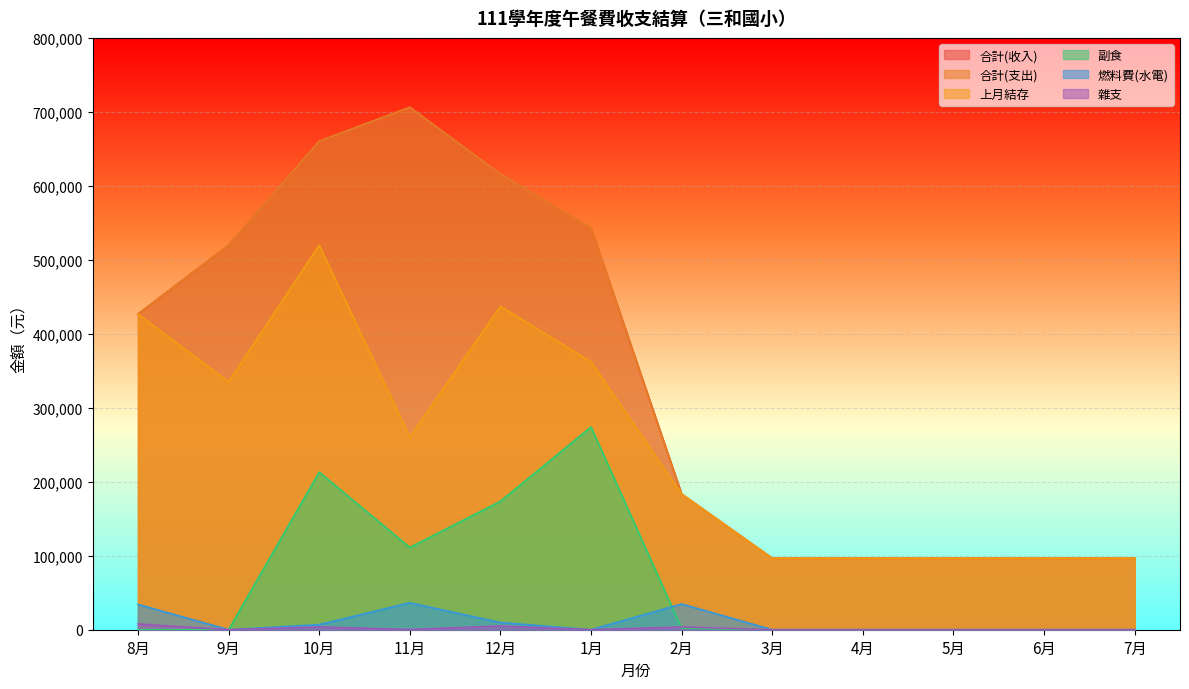

Reading left to right, extract all data points from this chart.

合計(收入): 8月=426696	9月=519806	10月=660401	11月=706243	12月=615922	1月=543050	2月=183391	3月=96626	4月=96626	5月=96626	6月=96626	7月=96626
合計(支出): 8月=426696	9月=519806	10月=660401	11月=706243	12月=615922	1月=543050	2月=183391	3月=96626	4月=96626	5月=96626	6月=96626	7月=96626
上月結存: 8月=426696	9月=335008	10月=519806	11月=260489	12月=437144	1月=362140	2月=183391	3月=96626	4月=96626	5月=96626	6月=96626	7月=96626
副食: 8月=0	9月=0	10月=212992	11月=111163	12月=173565	1月=274021	2月=2020	3月=0	4月=0	5月=0	6月=0	7月=0
燃料費(水電): 8月=34222	9月=0	10月=6909	11月=36366	12月=9730	1月=0	2月=34784	3月=0	4月=0	5月=0	6月=0	7月=0
雜支: 8月=7776	9月=0	10月=3780	11月=270	12月=5059	1月=0	2月=3793	3月=0	4月=0	5月=0	6月=0	7月=0